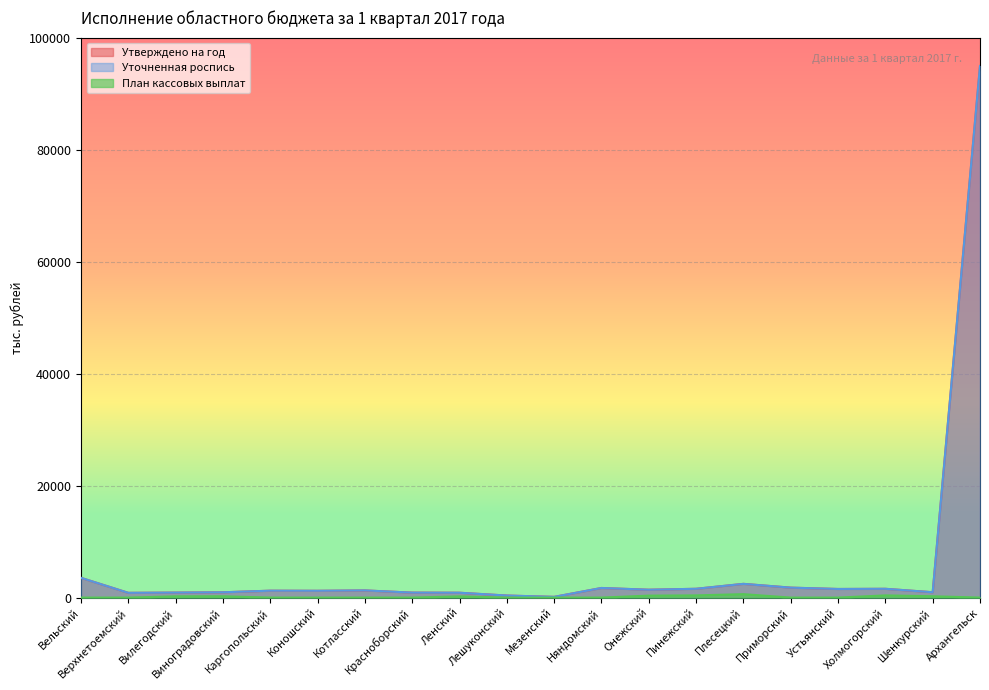

True or false: План кассовых выплат and Утверждено на год cross at least once.

False